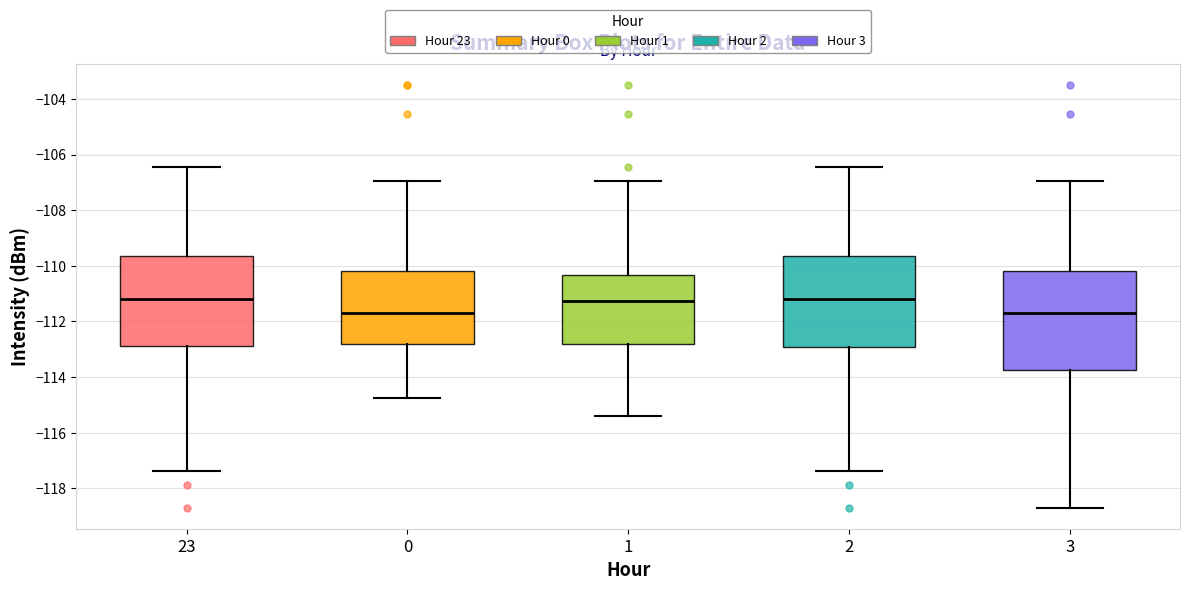

Which box is the tallest, from its lower edge to its upper edge?

3